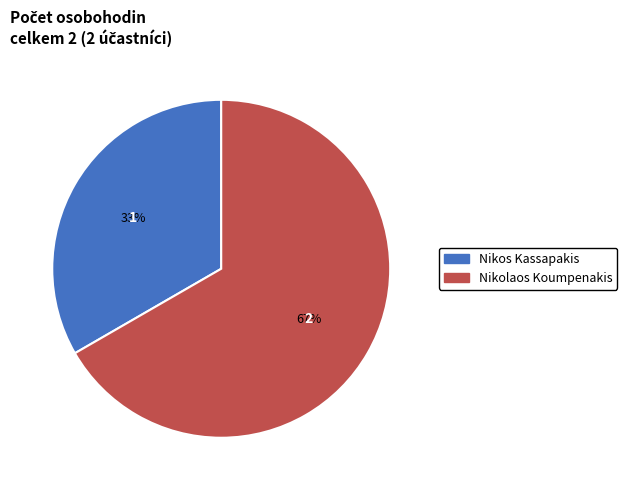

Count the number of slices in the pie.

2